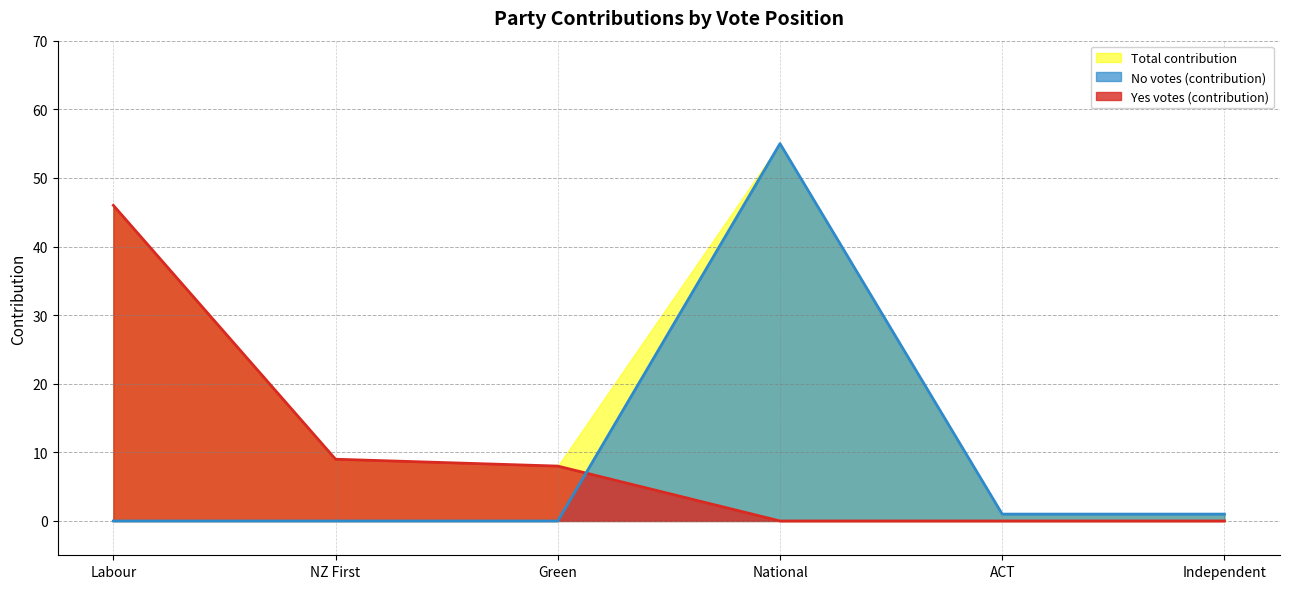

What is the highest value of the Yes votes (contribution) series?

46